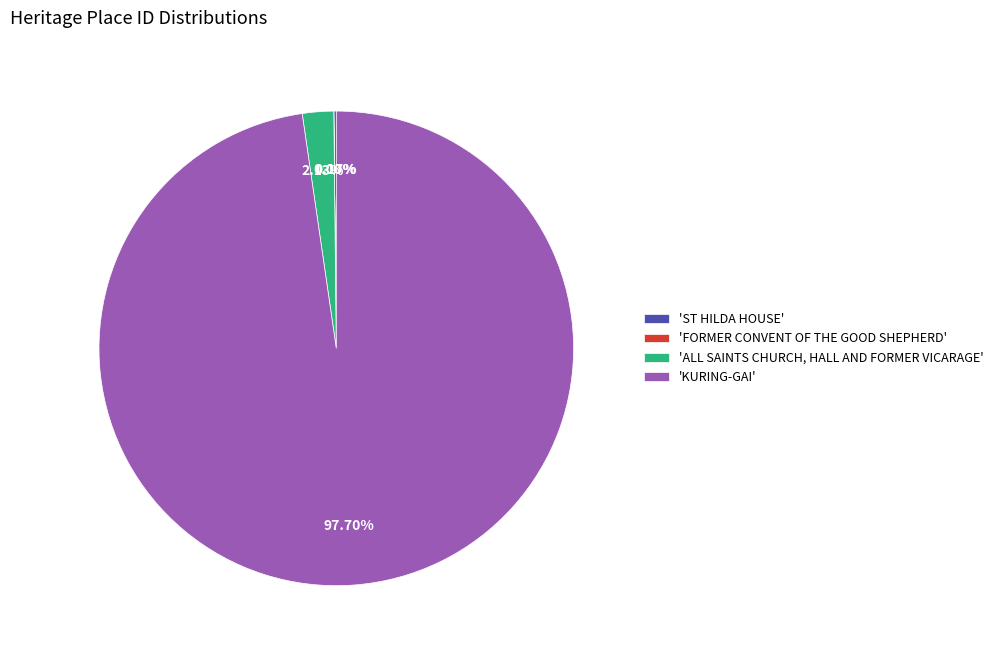

Is there a majority slice in this chart?

Yes